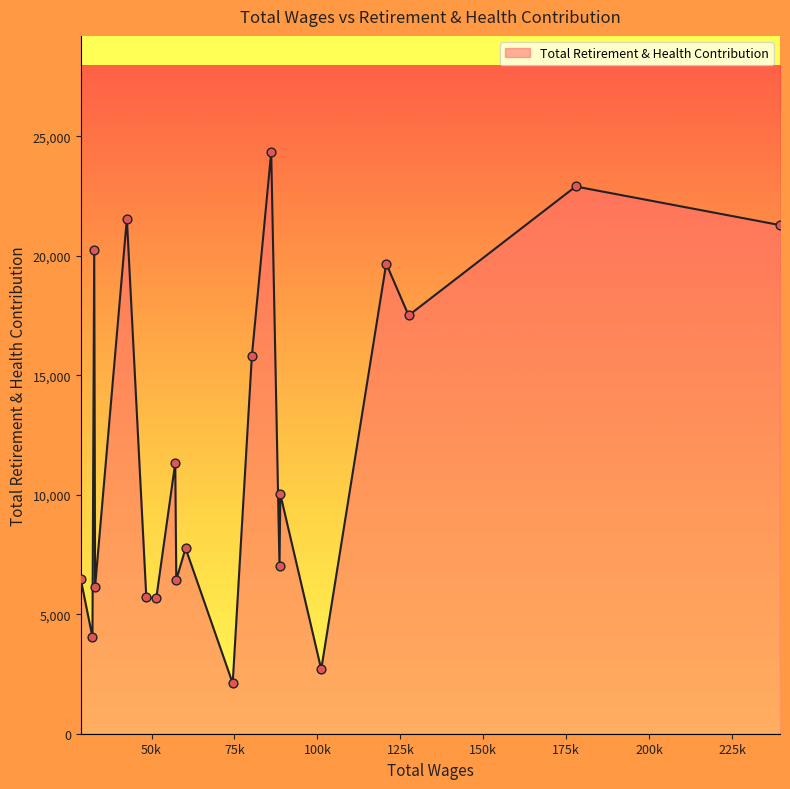

What is the minimum value shown in the chart?

2112